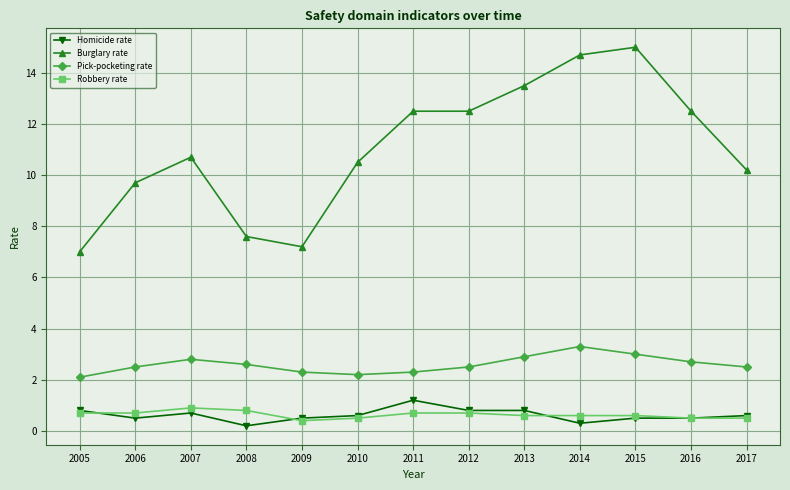

What is the sum of the Pick-pocketing rate values at 2011 and 2014?

5.6